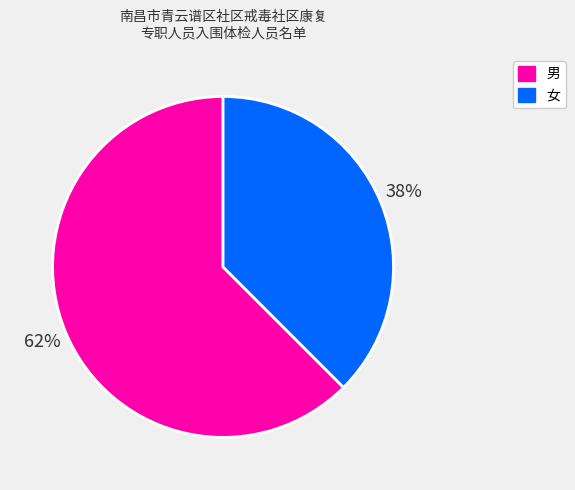

Is the sum of 男 and 女 greater than half?

Yes